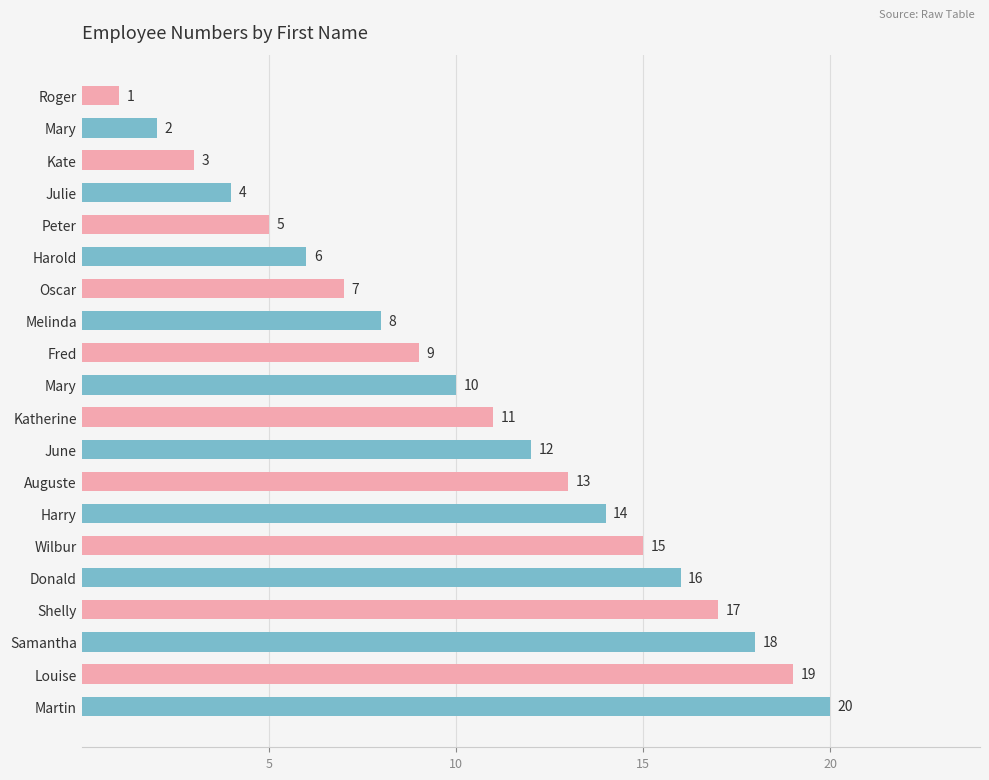

Which category has the lowest value across all series?

Roger